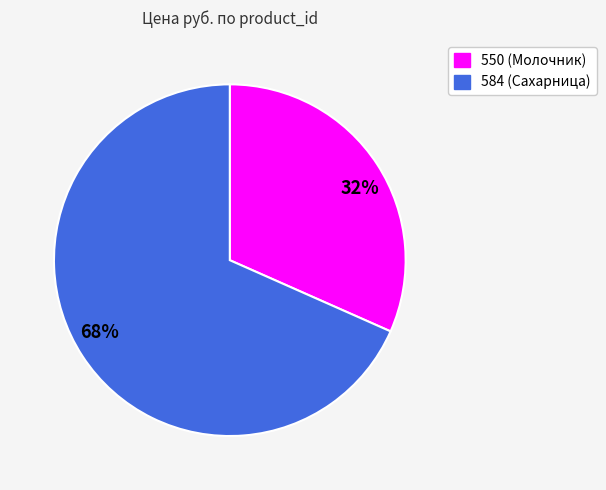

Is it true that 32% is 32% of the pie?

True